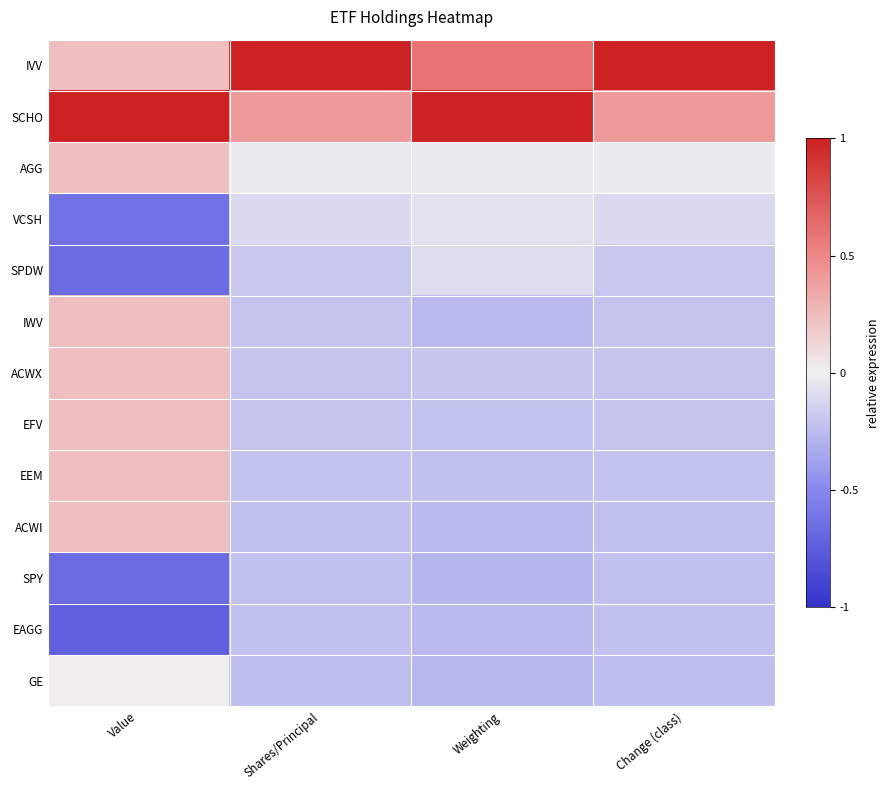

List the series in order of their peak value, lowest first.

EAGG, SPY, SPDW, VCSH, GE, AGG, EEM, IWV, ACWX, ACWI, EFV, IVV, SCHO